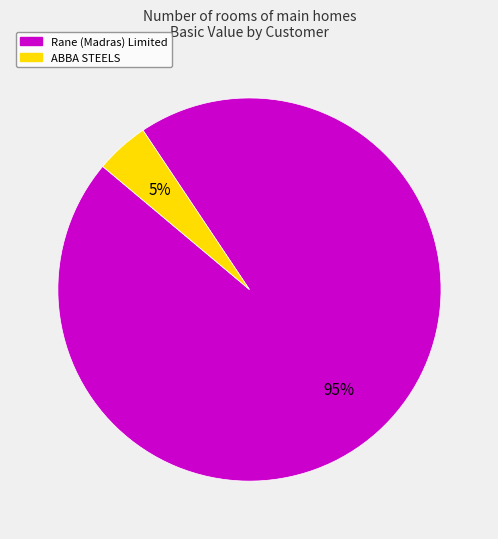

To the nearest percent, what is the average slice percentage?

50%